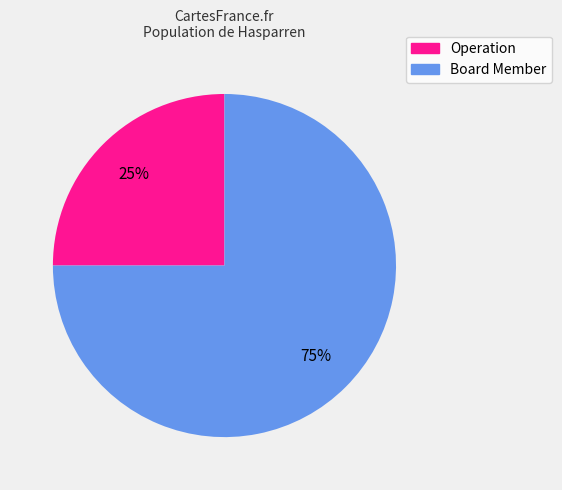

Rank the categories by value from highest to lowest.

Board Member, Operation